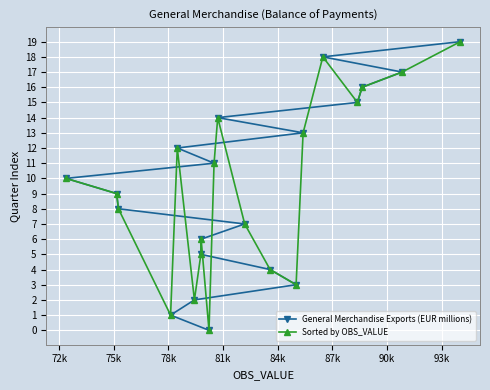

How many interior local valleys does the Sorted by OBS_VALUE series have?

5